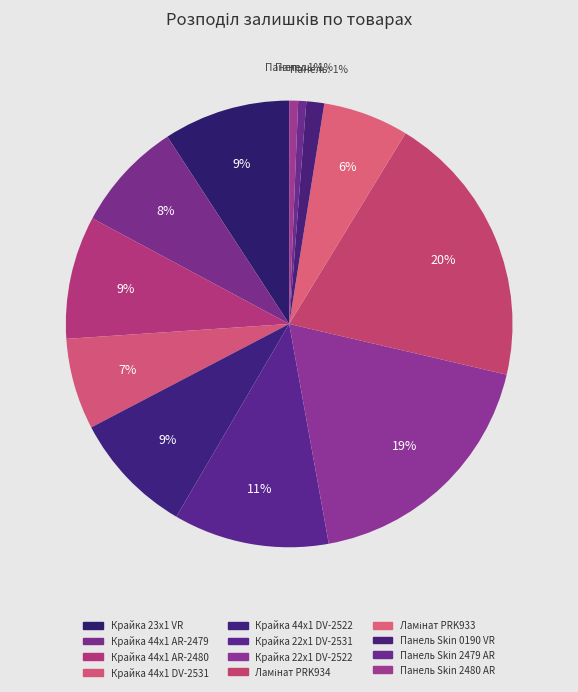

How many slices are in this pie chart?

12